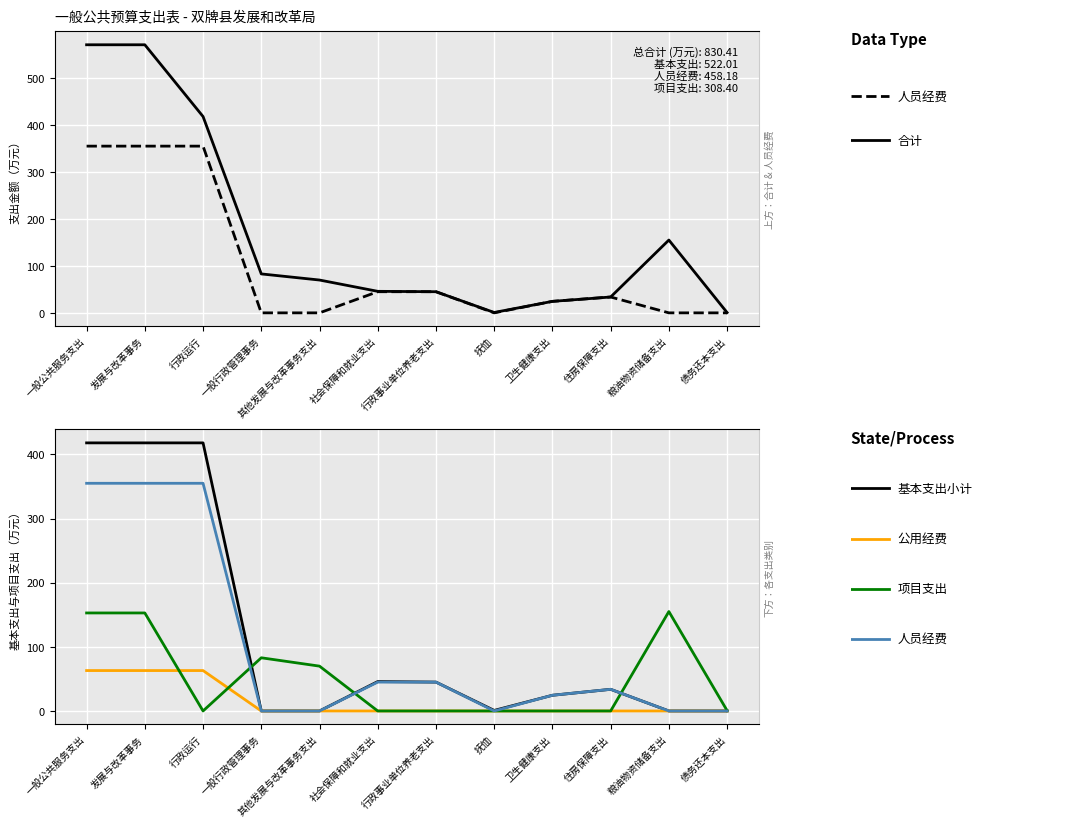

Is it true that 人员经费 equals 355.0 at 行政运行?

True